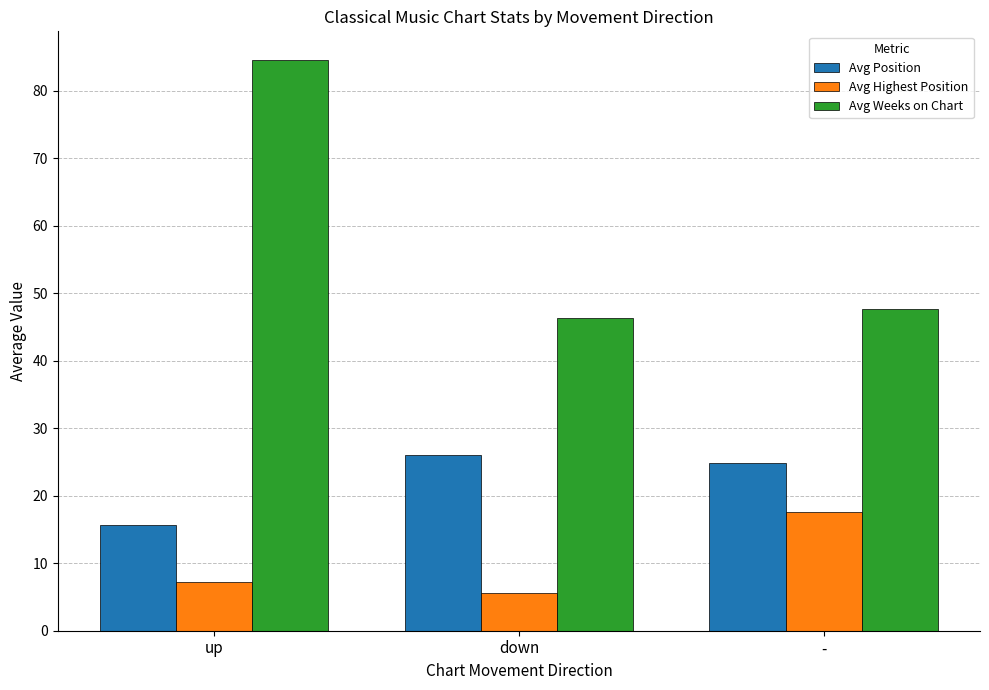

List the labels in order of Avg Highest Position value, largest first.

-, up, down